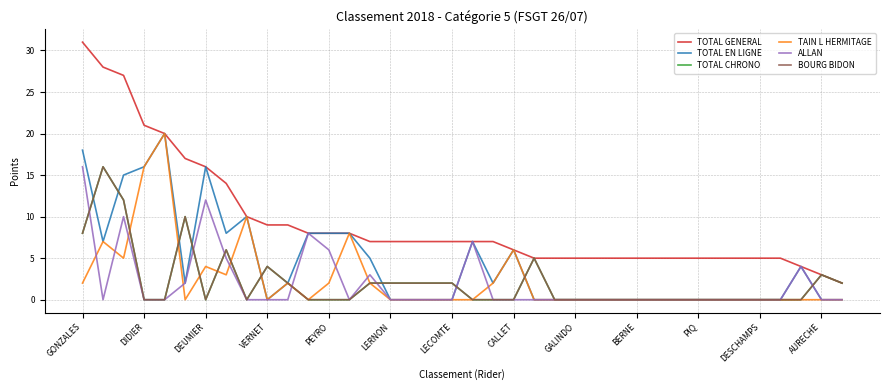

Does the chart have visible grid lines?

Yes